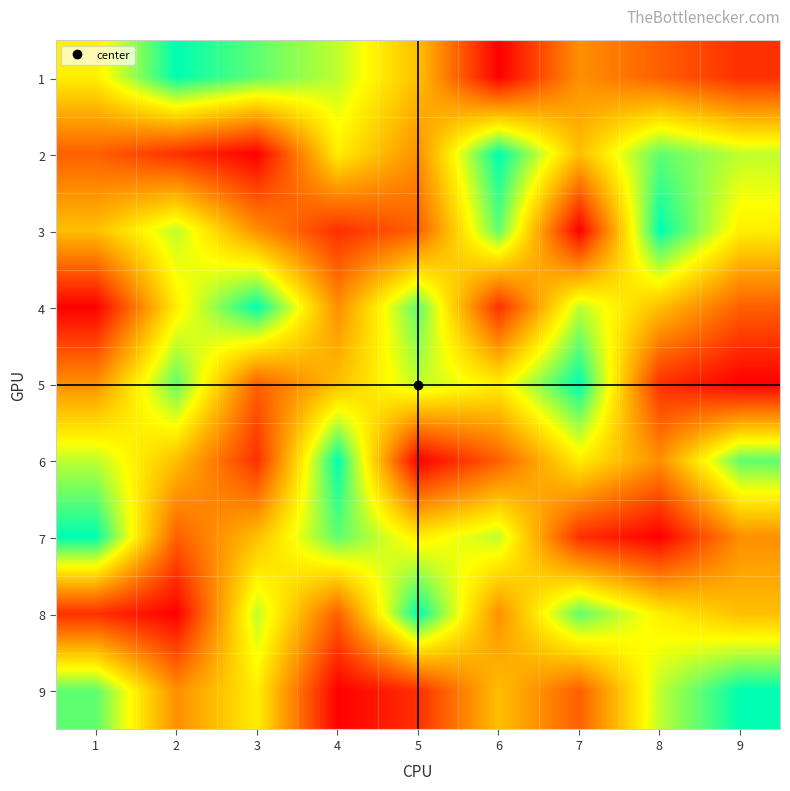

At how many categories does at least one series exceed 2?

9